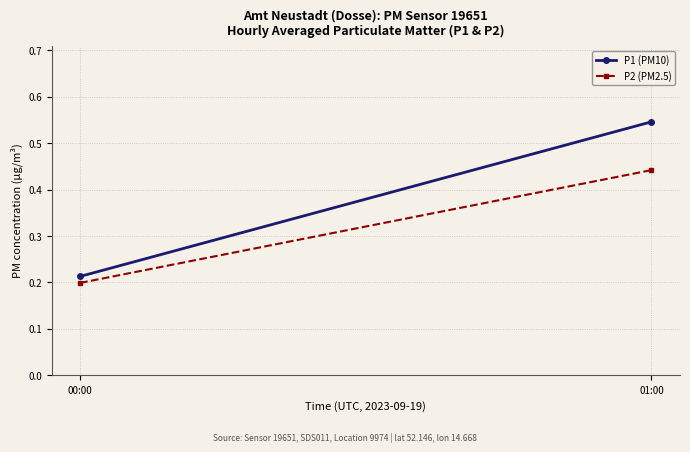

Count the number of categories in the chart.

2